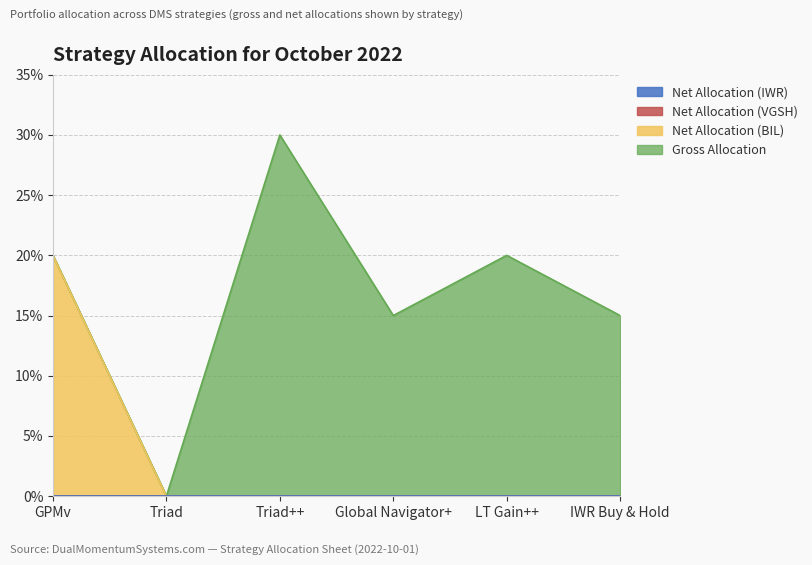

At which label does Gross Allocation reach its peak?

Triad++